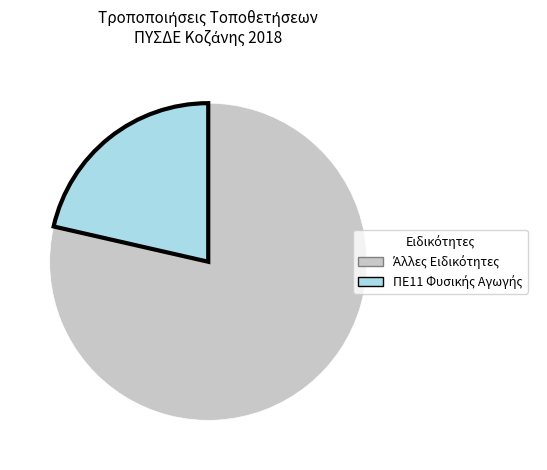

Is there a majority slice in this chart?

Yes